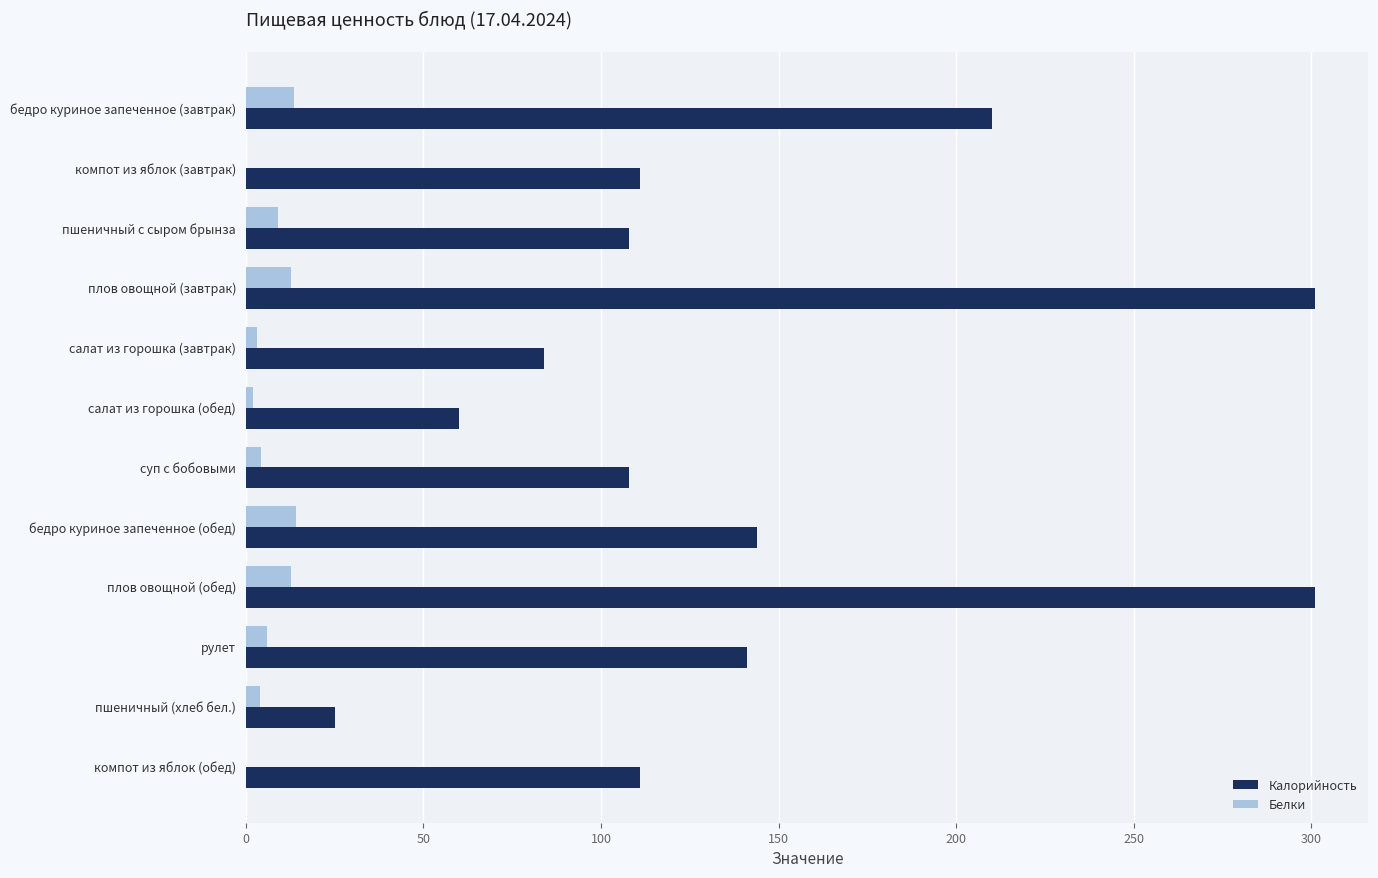

At which label is Калорийность closest to 163?

бедро куриное запеченное (обед)